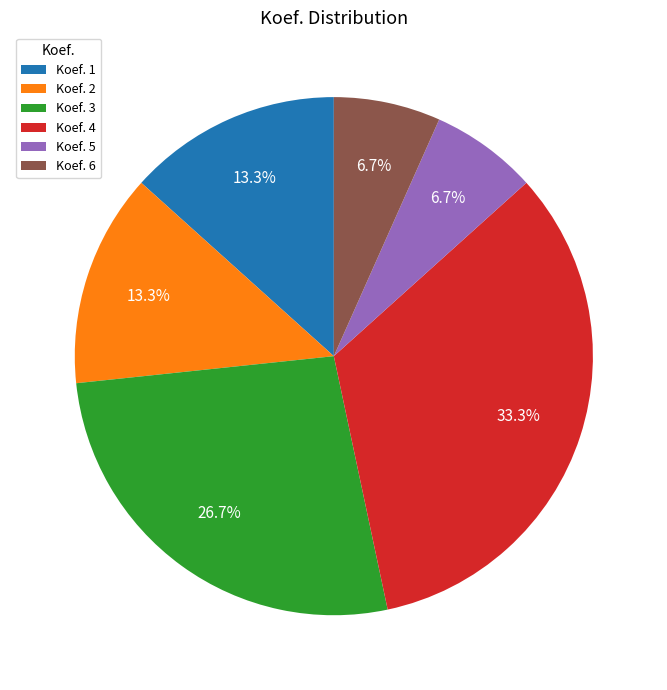

How many slices are in this pie chart?

6